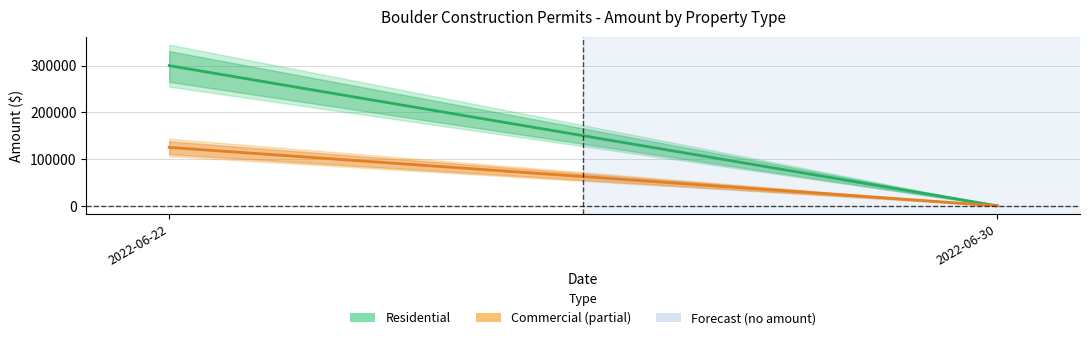

Where is Residential nearest to the value 150000?

2022-06-22